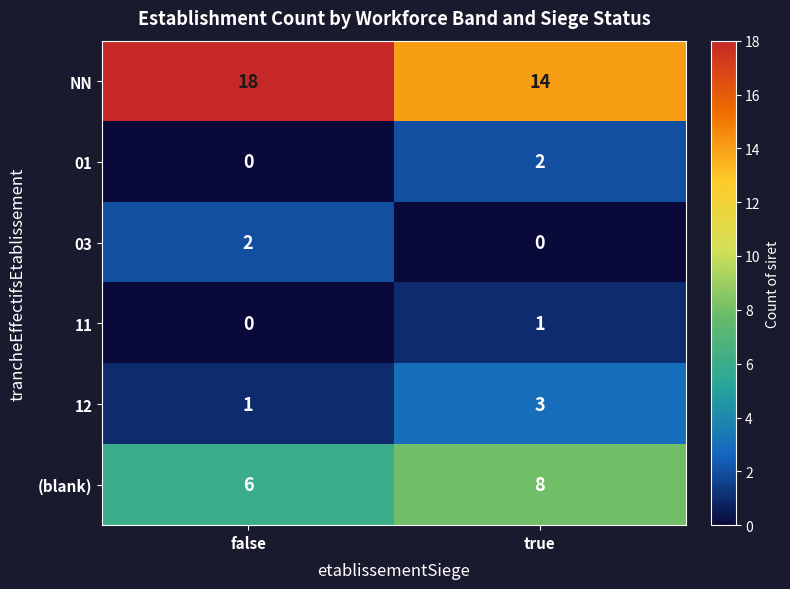

At which category does the chart reach its peak across all series?

false